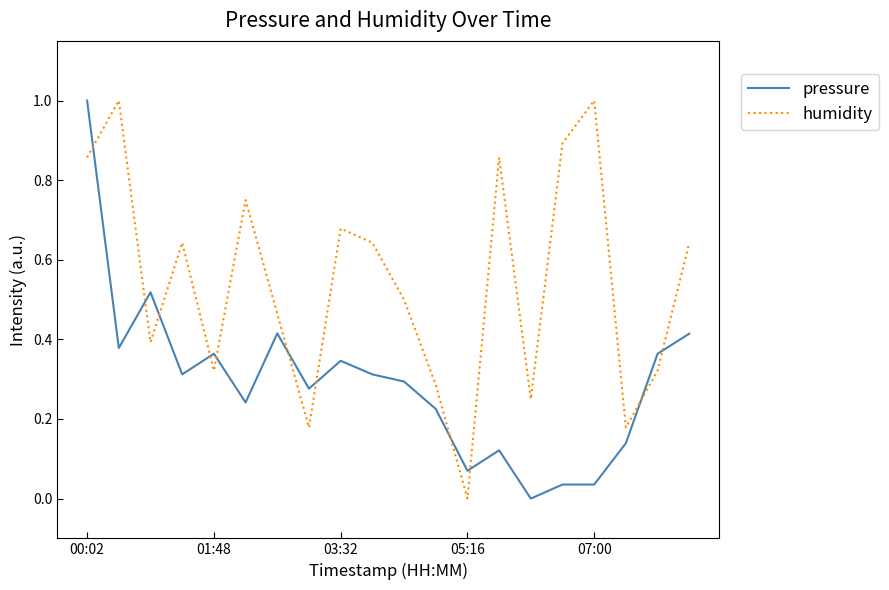

Which series has the largest total across all categories?

humidity